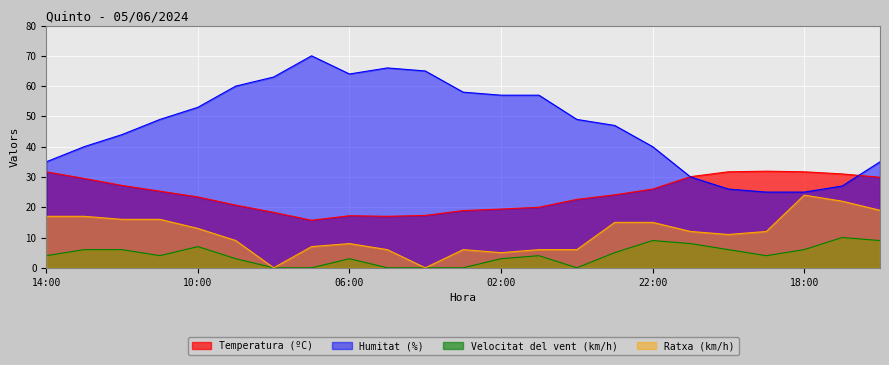

How many interior local valleys does the Humitat (%) series have?

1